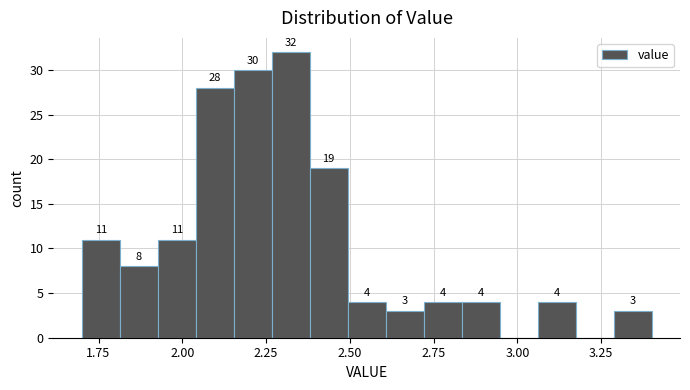

Around what value on the x-axis is the tallest bar? Give the approximate position of its centre, as read against the axis.

2.30